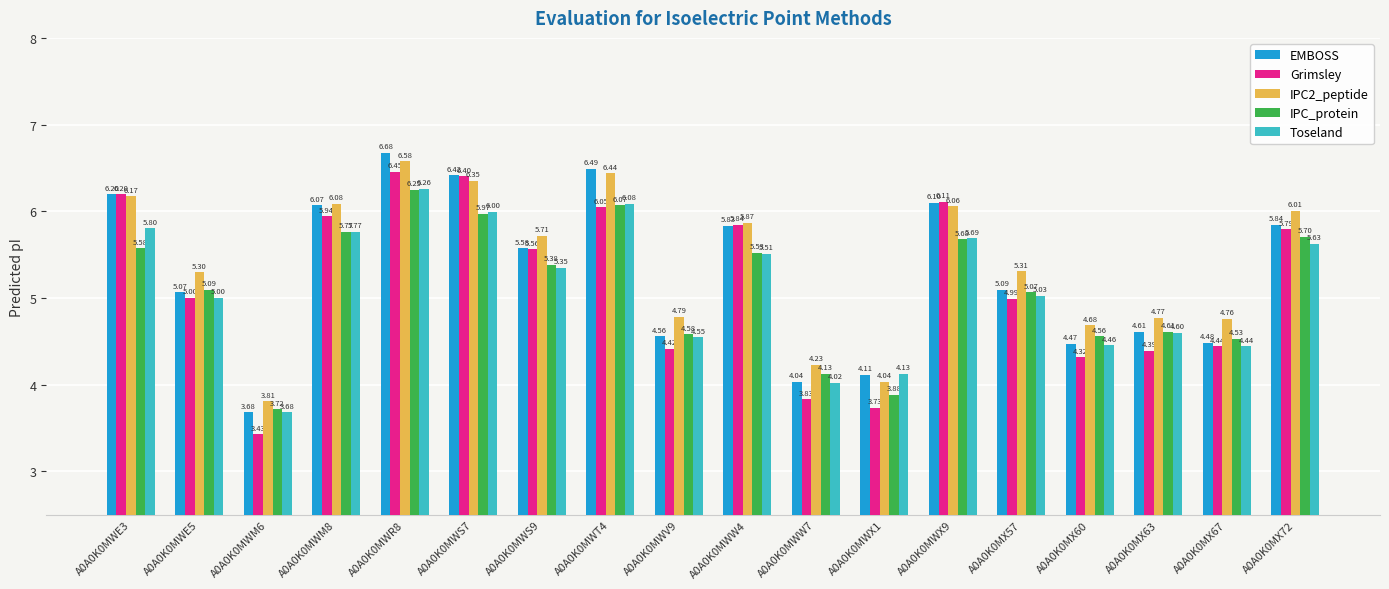

Between A0A0K0MWE3 and A0A0K0MX63, which series saw the biggest shift?

Grimsley